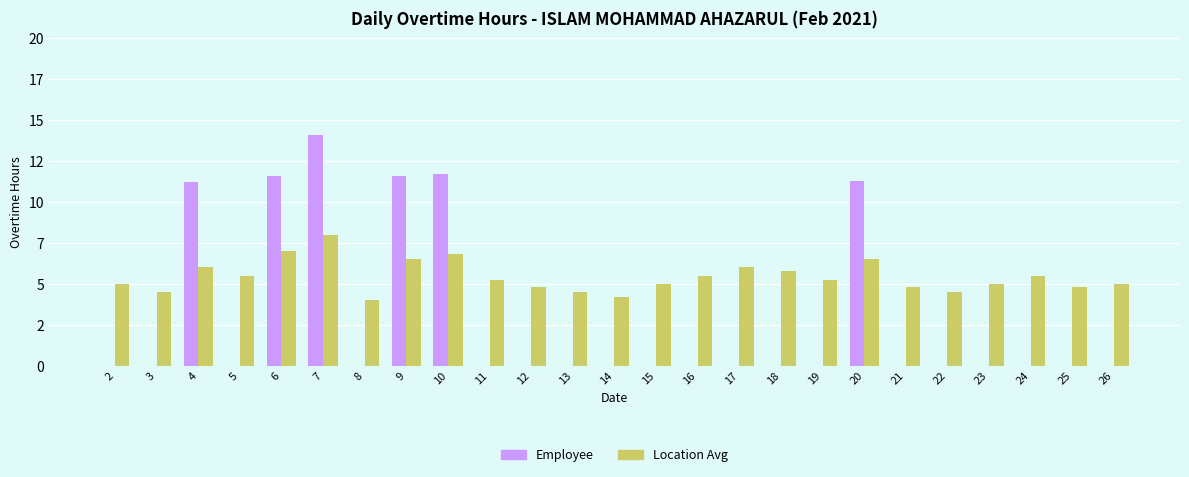

What are all the series names shown in the legend?

Employee, Location Avg